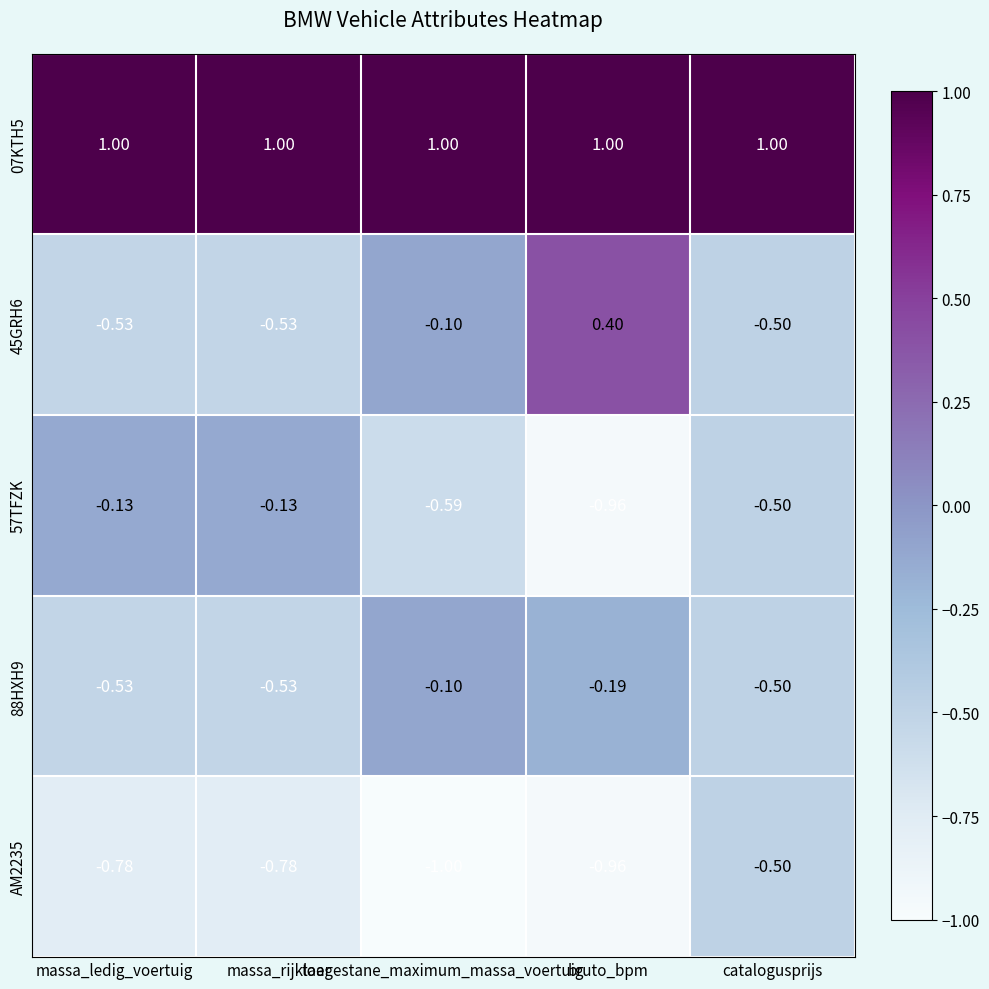

Which label corresponds to the smallest value in the chart?

toegestane_maximum_massa_voertuig